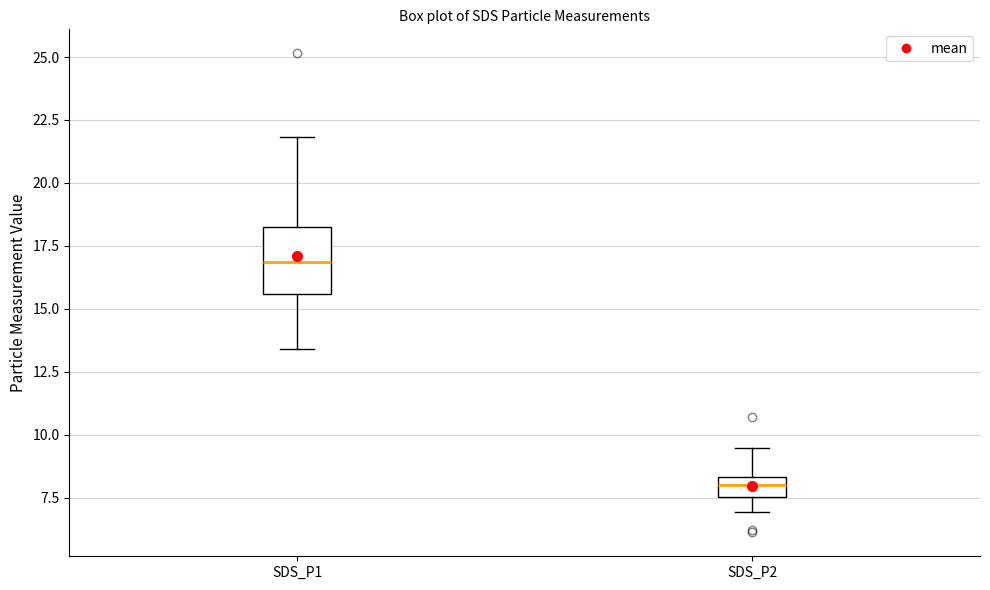

Which box has the lowest median line?

SDS_P2